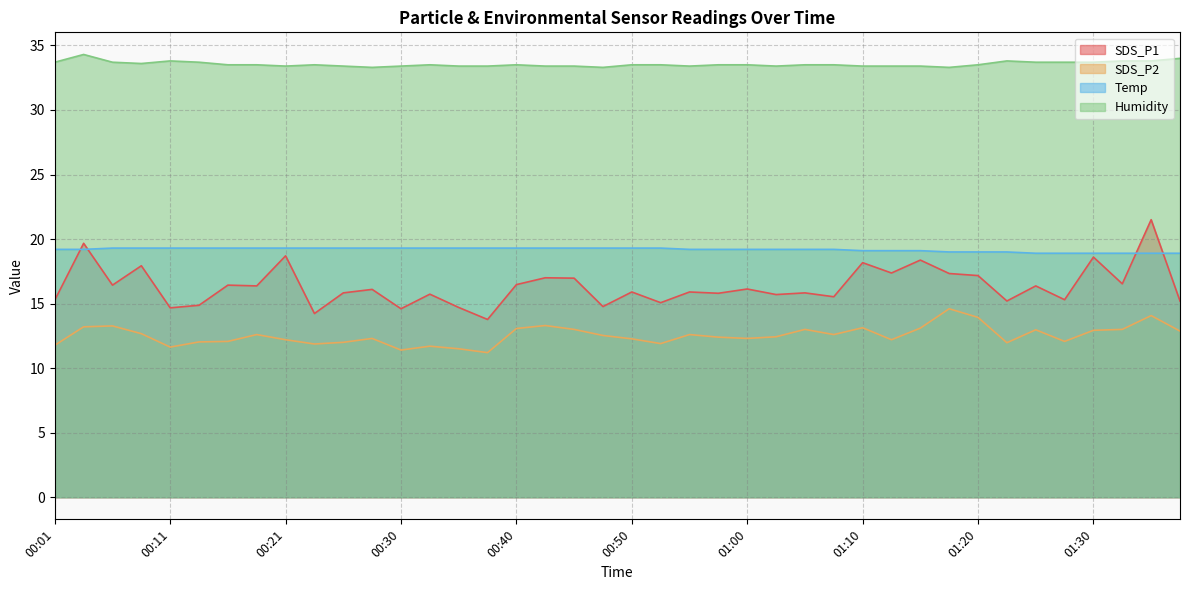

What is the sum of the Humidity values at 00:35 and 00:13?

67.1